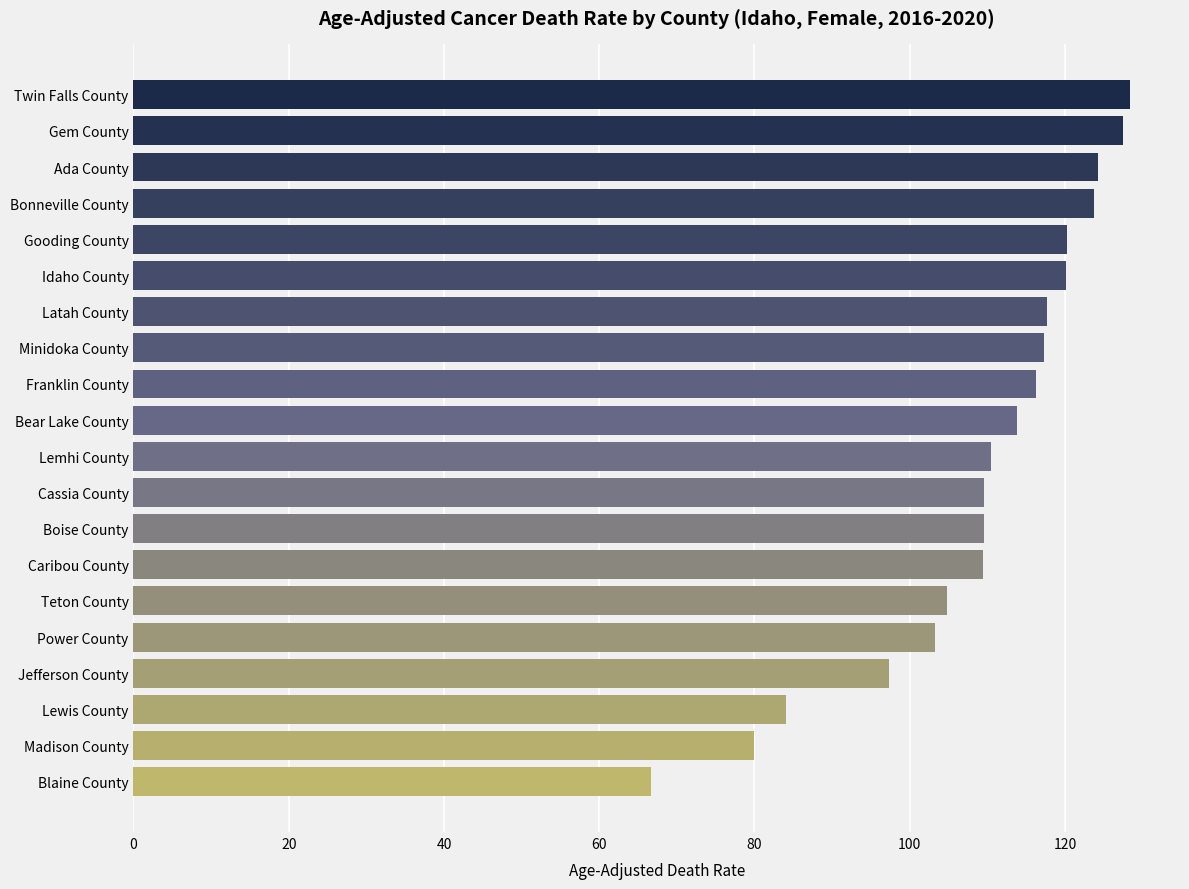

The chart shows a value of 120.2 at Gooding County. True or false?

True